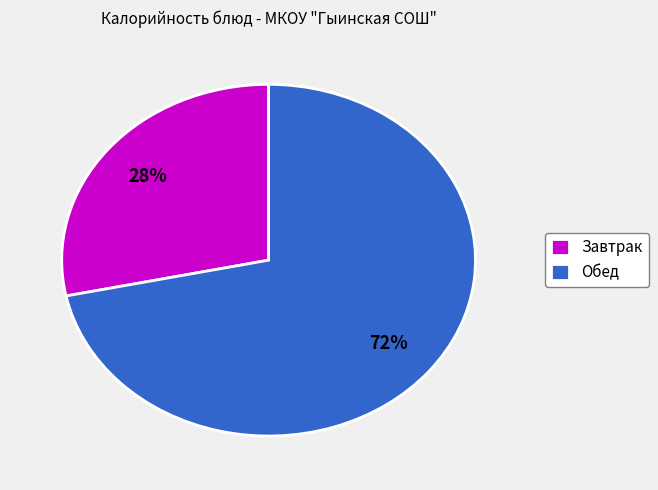

The Завтрак slice represents 36% of the pie. True or false?

False